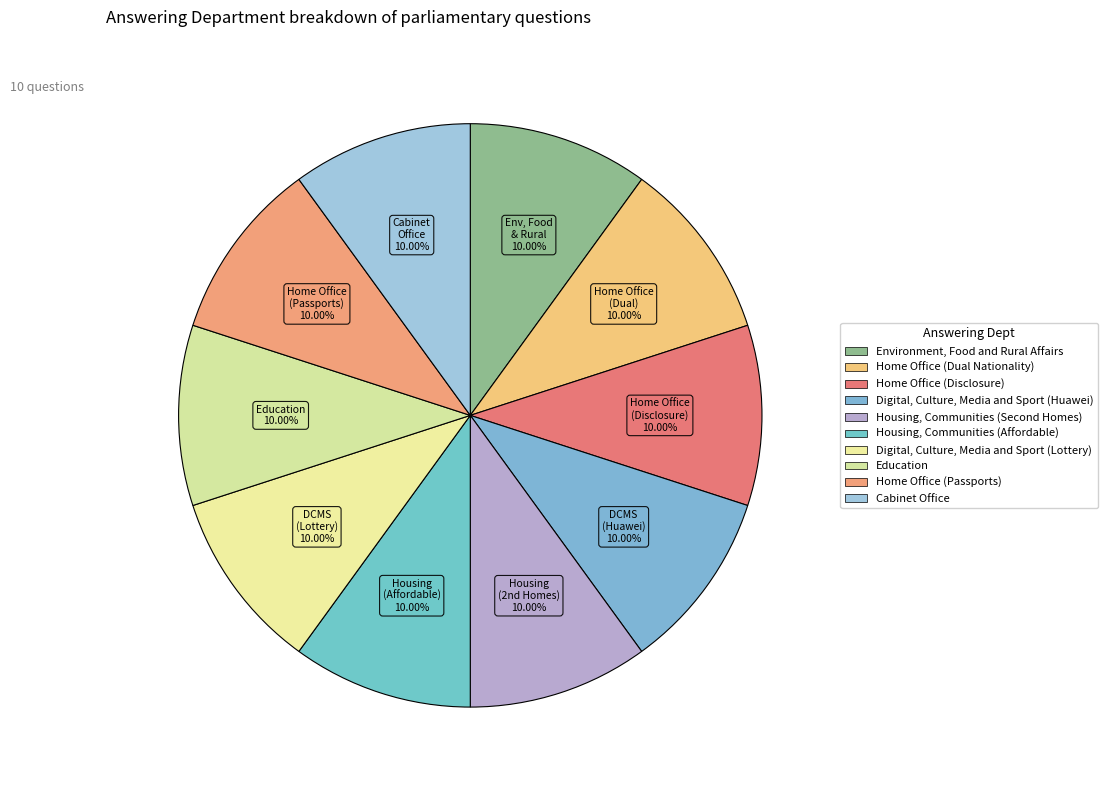

Count the number of slices in the pie.

10